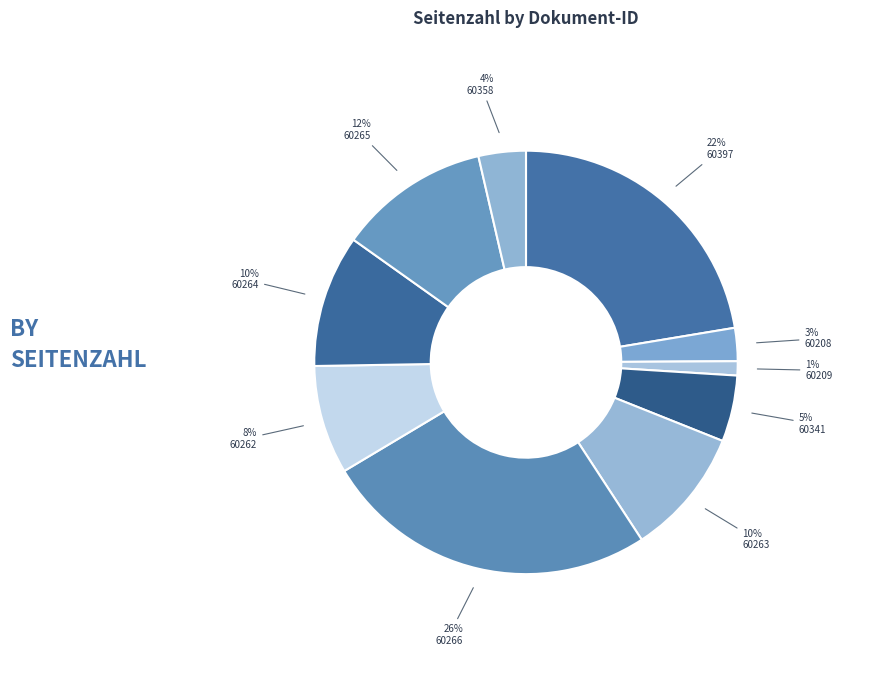

How many segments does this pie chart have?

10